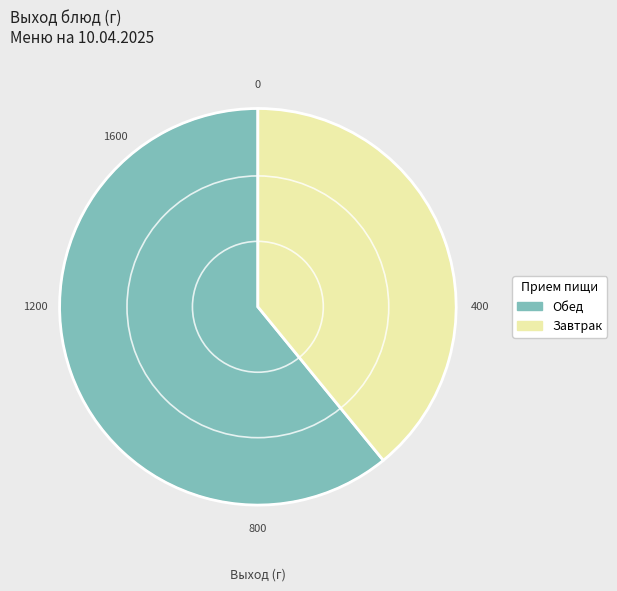

How many segments does this pie chart have?

2